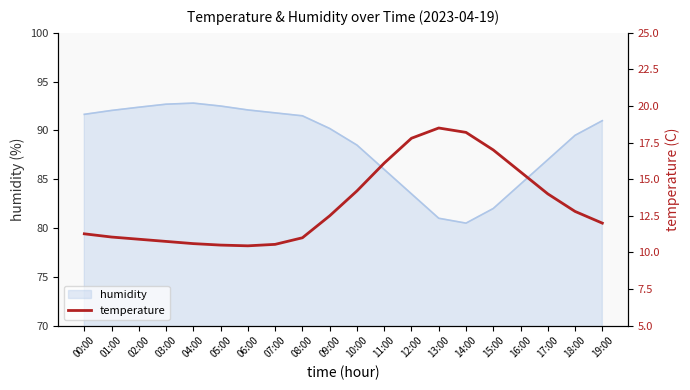

The humidity series shows 92.5 at 05:00. True or false?

True